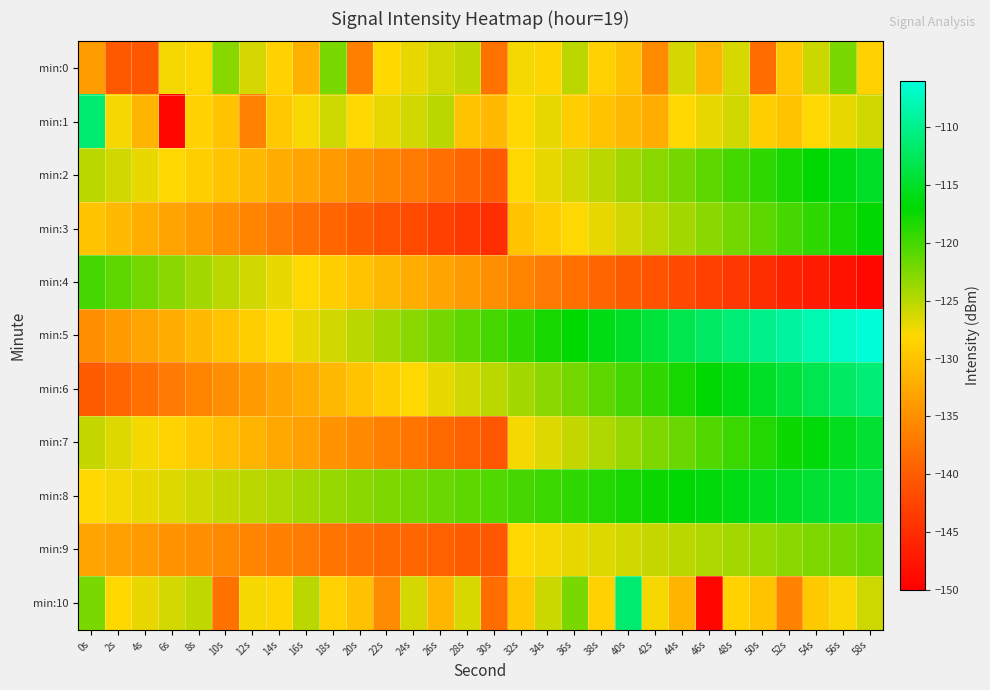

Count the number of categories in the chart.

30